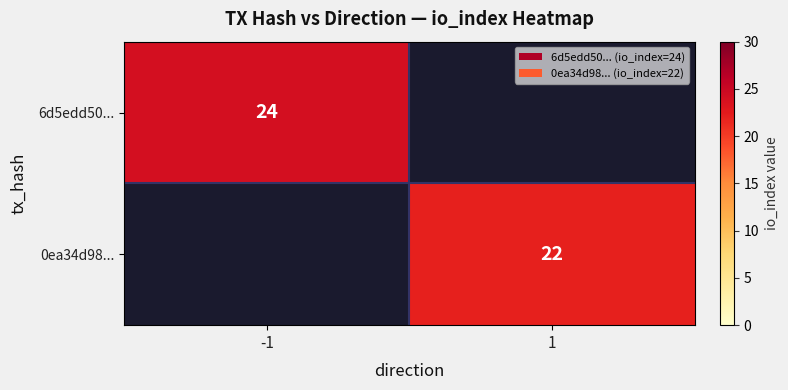

At which category does the chart reach its minimum across all series?

1